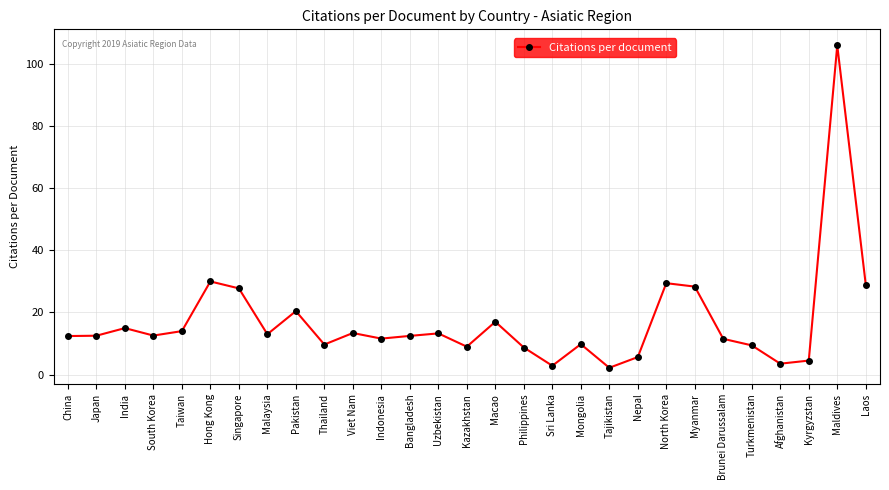

Where is the first local maximum?

India